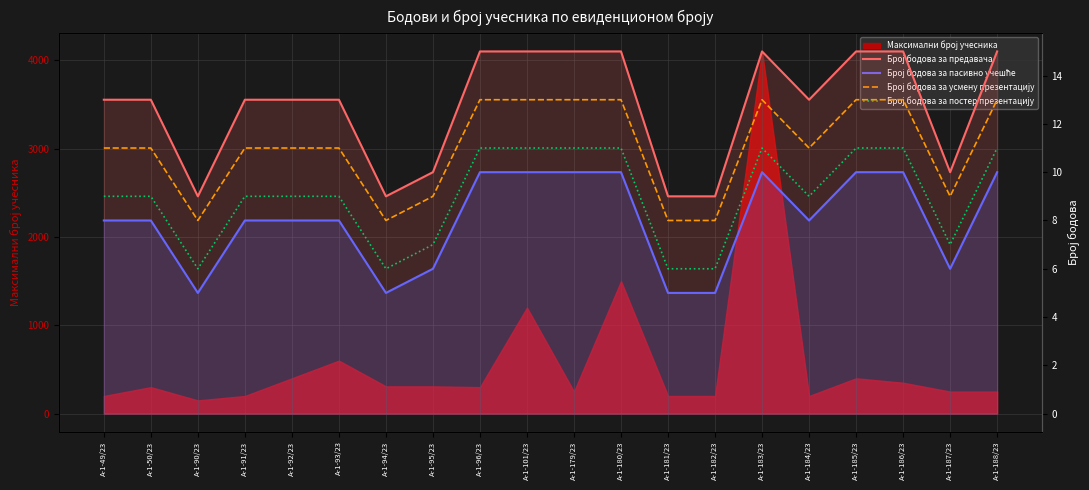

Which category has the highest value in the Број бодова за пасивно учешће series?

А-1-96/23